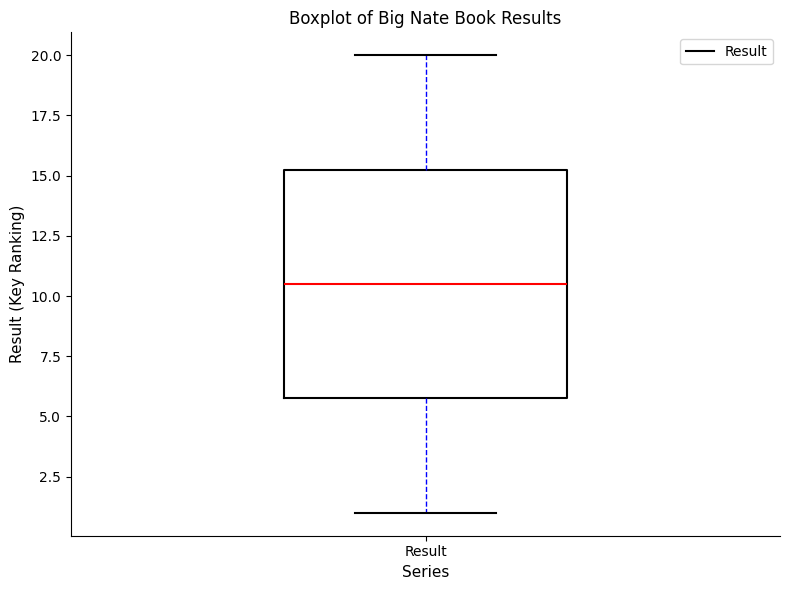

Where is the lower edge of the box for Result on the y-axis? The values are not printed on the chart, so give them approximately, as read against the axis.

6.0